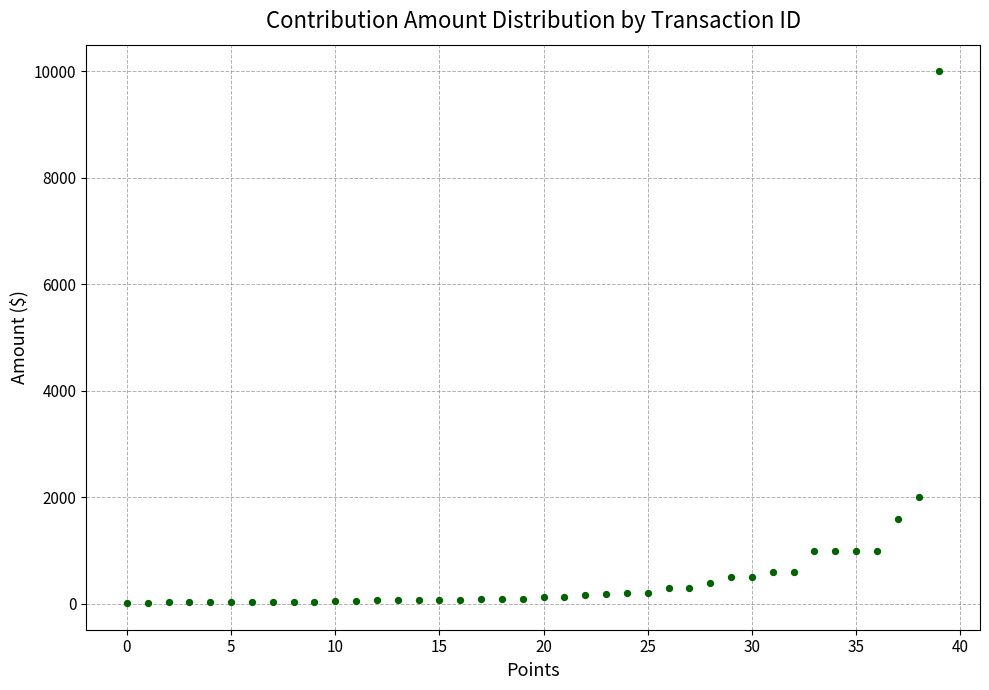

What Y value in the scatter plot is closest to 5008?

2000.0